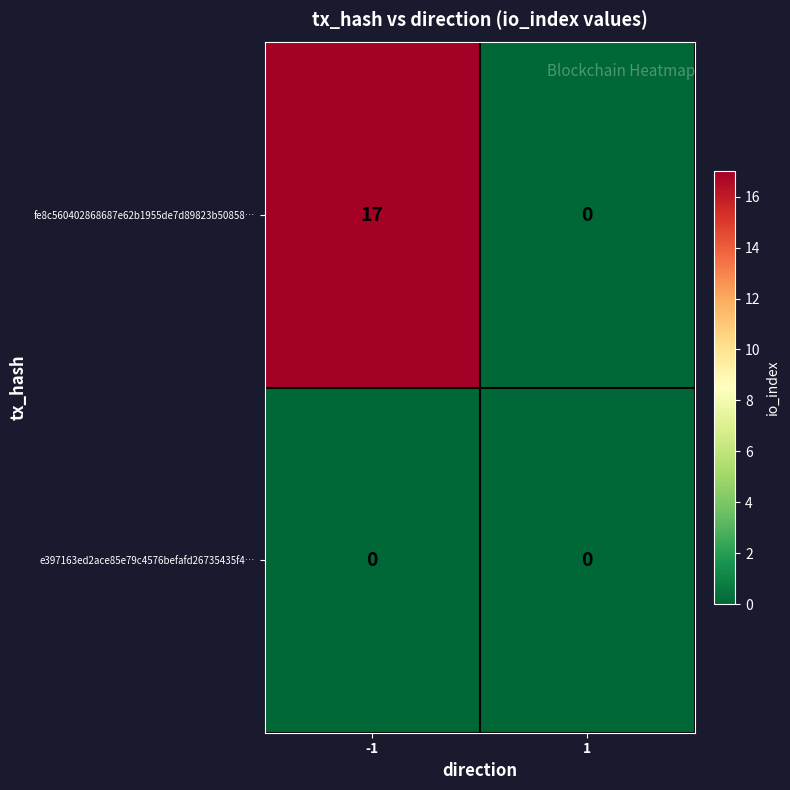

Reading left to right, what are all the values shown in this chart?

fe8c560402868687e62b1955de7d89823b50858…: -1=17	1=0
e397163ed2ace85e79c4576befafd26735435f4…: -1=0	1=0